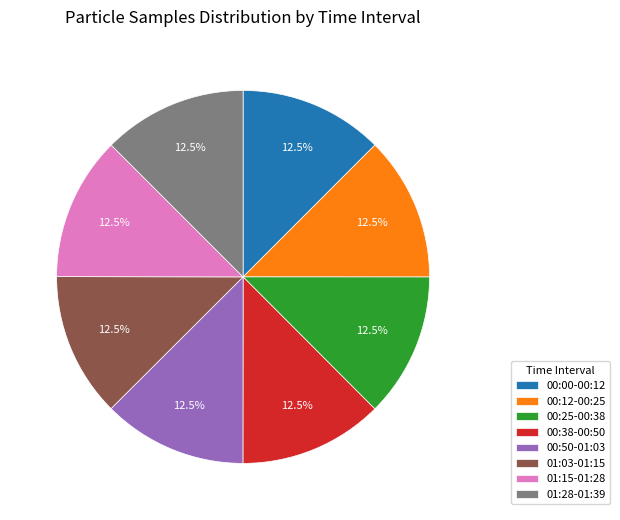

What portion of the pie excludes 00:00-00:12?

87.5%